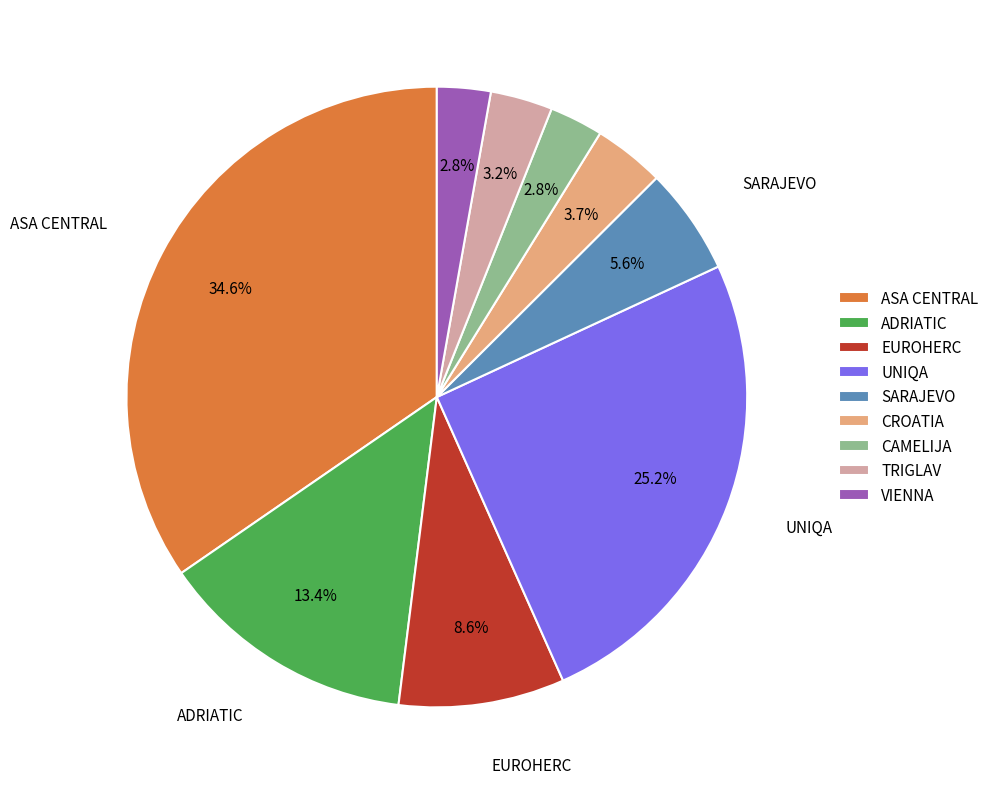

To the nearest percent, what portion does ASA CENTRAL represent?

35%